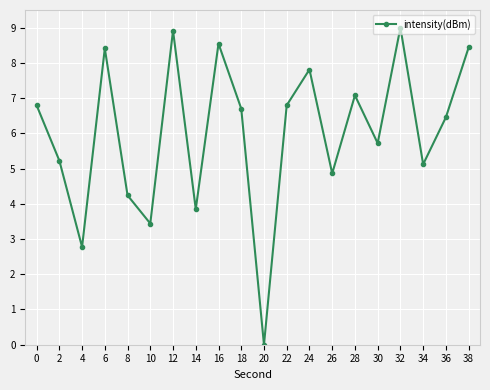

How many data points are above 6?

11